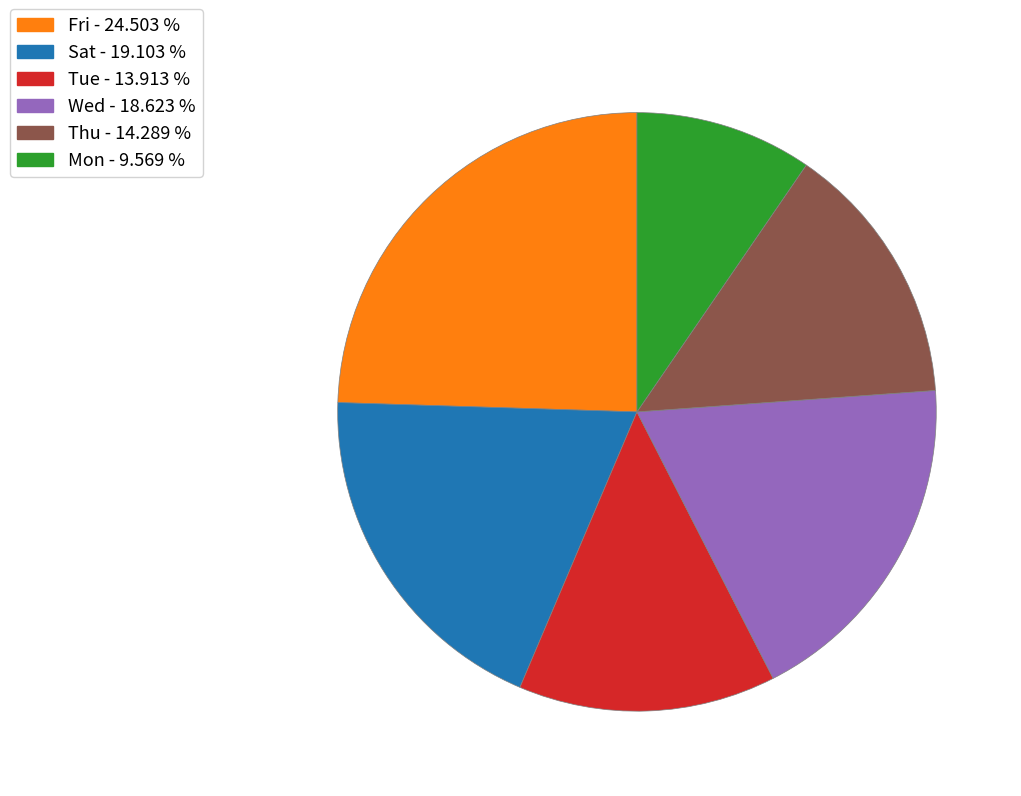

Does any single category account for the majority?

No